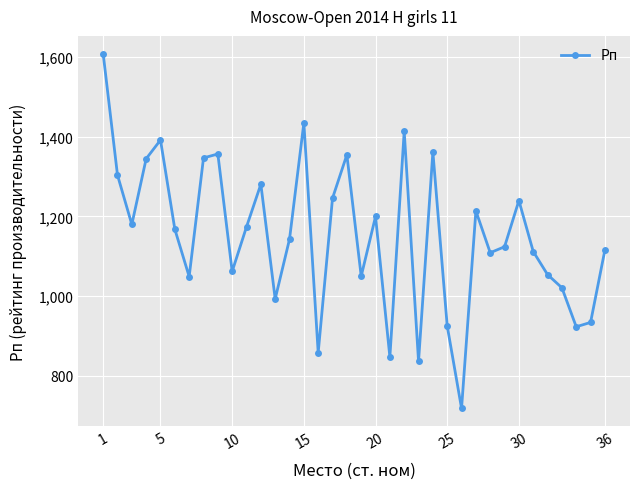

What is the difference between the maximum and second lowest values?

773